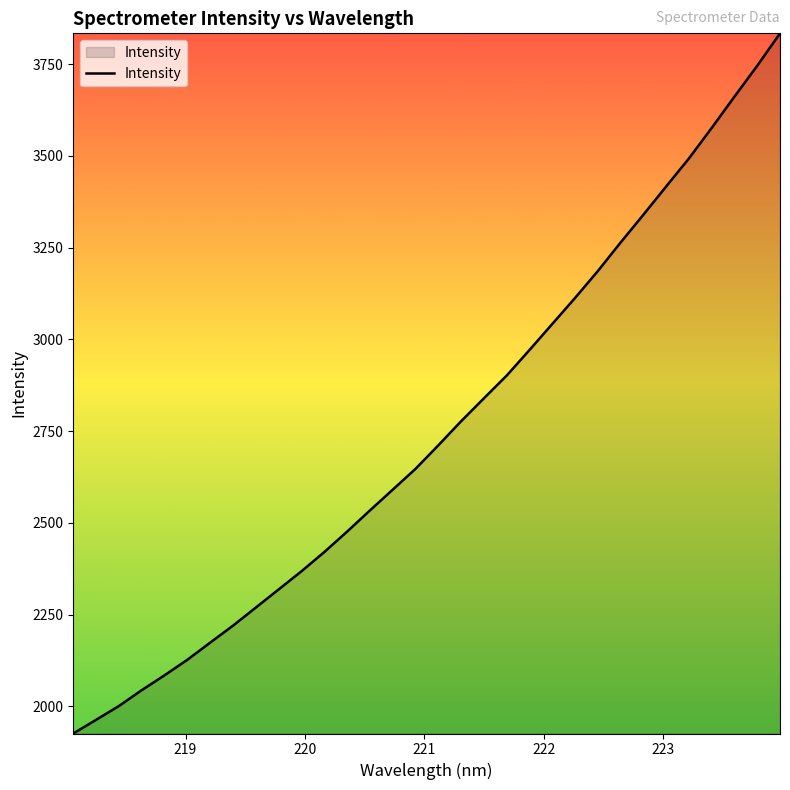

What is the difference between the maximum and second lowest values?

1871.4